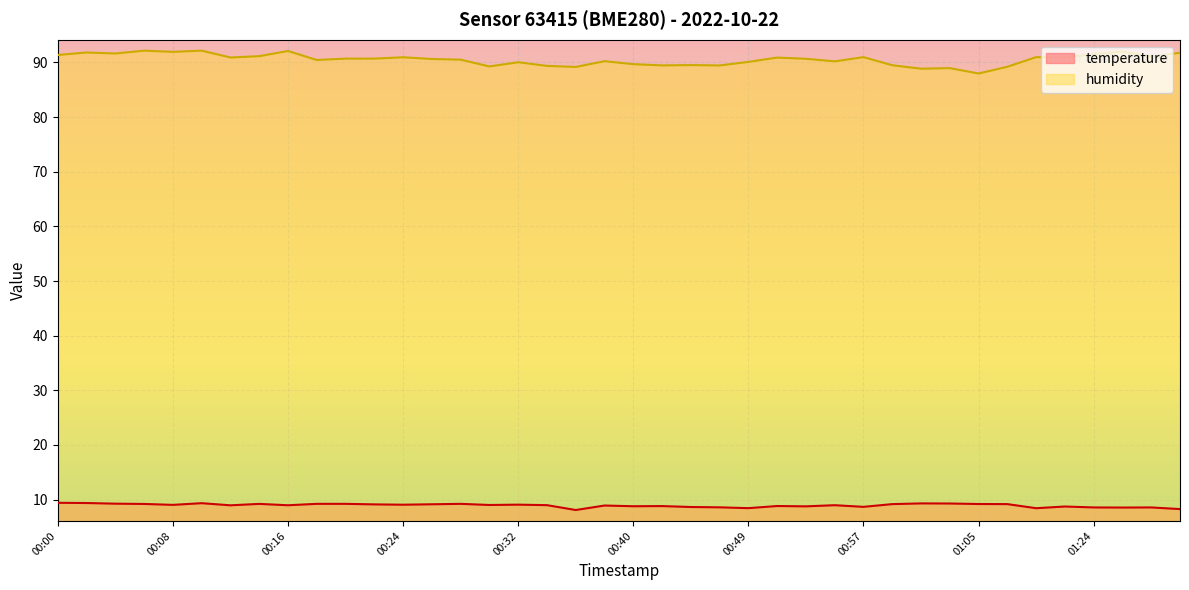

Which series has the largest total across all categories?

humidity